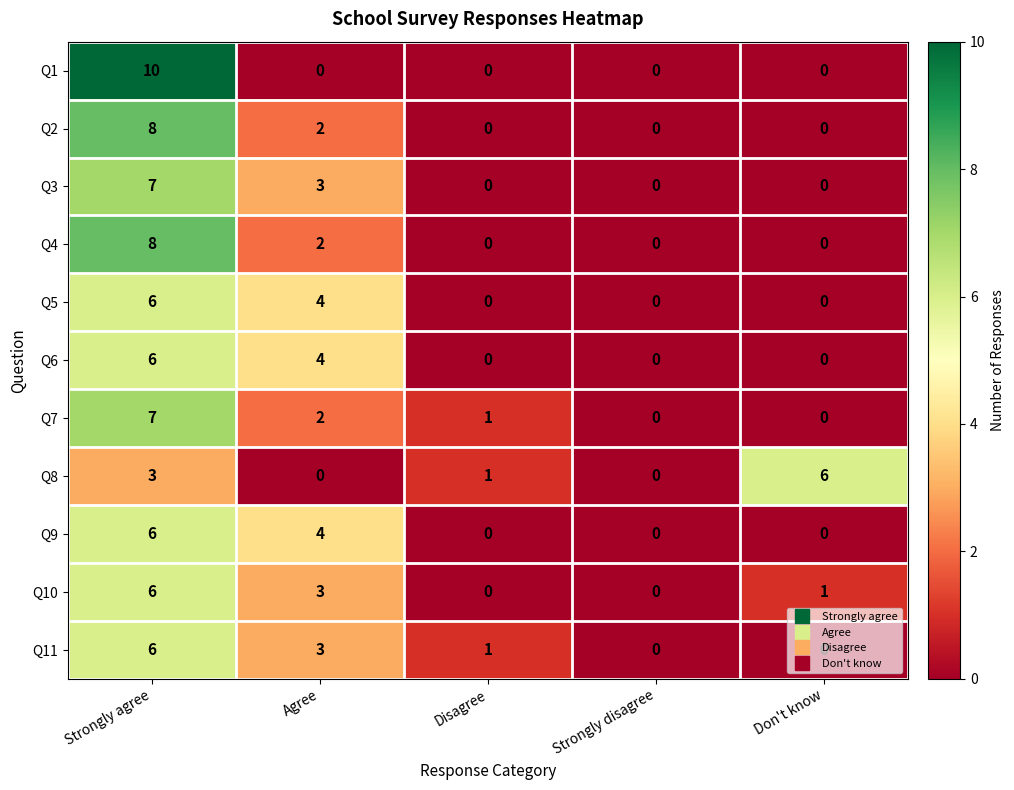

What is the difference between the highest and lowest values at Agree?

4